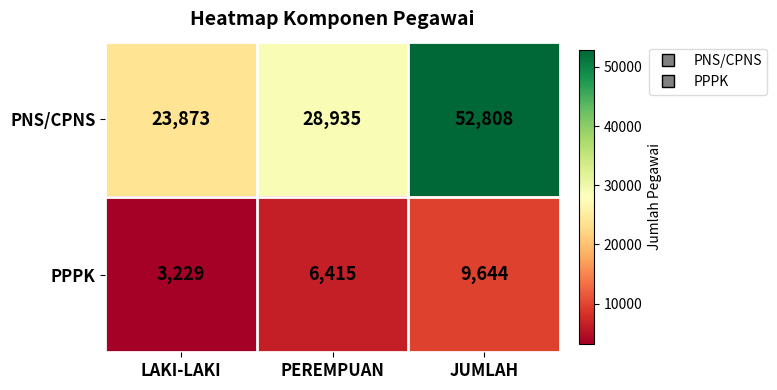

The PNS/CPNS series shows 28935 at PEREMPUAN. True or false?

True